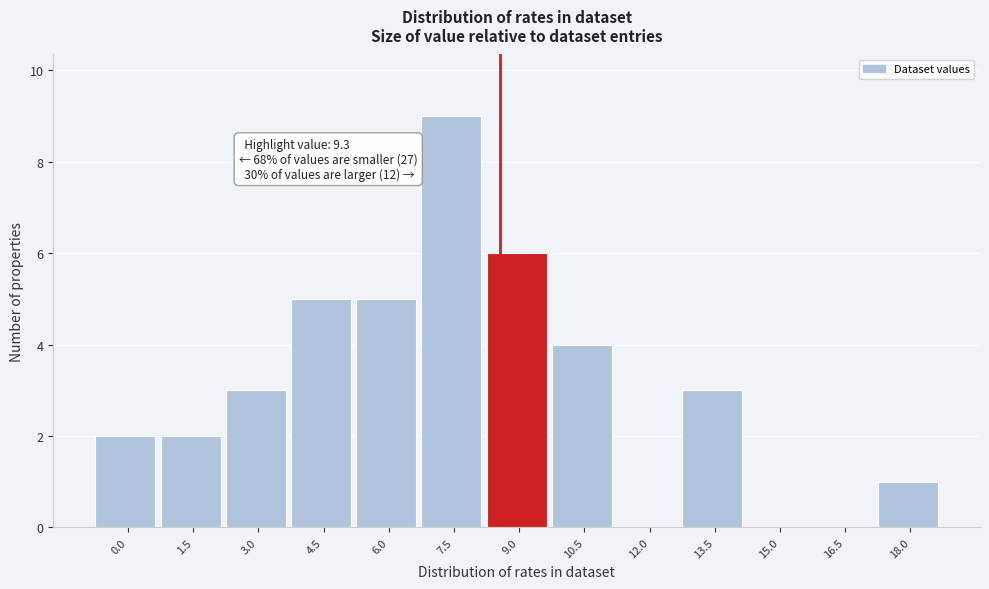

Reading right to left, extract all data points from this chart.

18.0=1	16.5=0	15.0=0	13.5=3	12.0=0	10.5=4	9.0=6	7.5=9	6.0=5	4.5=5	3.0=3	1.5=2	0.0=2